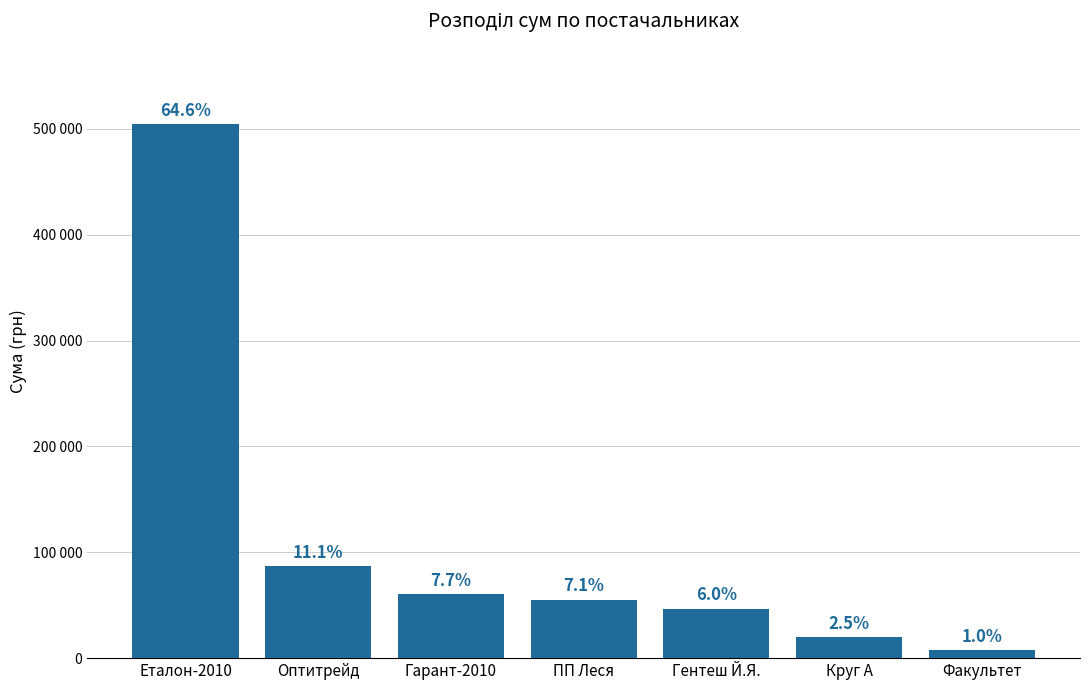

Which category has the highest value across all series?

Еталон-2010